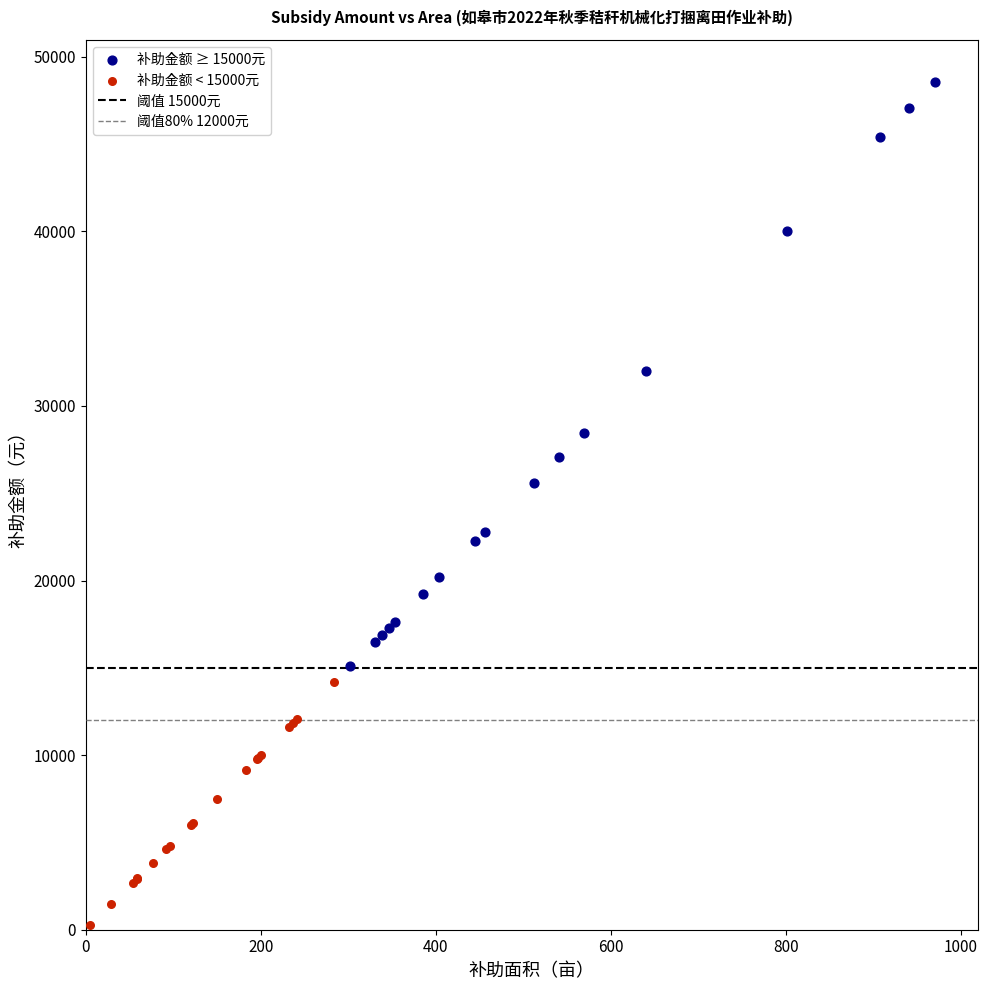

Which series has the widest spread of Y values?

补助金额 ≥ 15000元